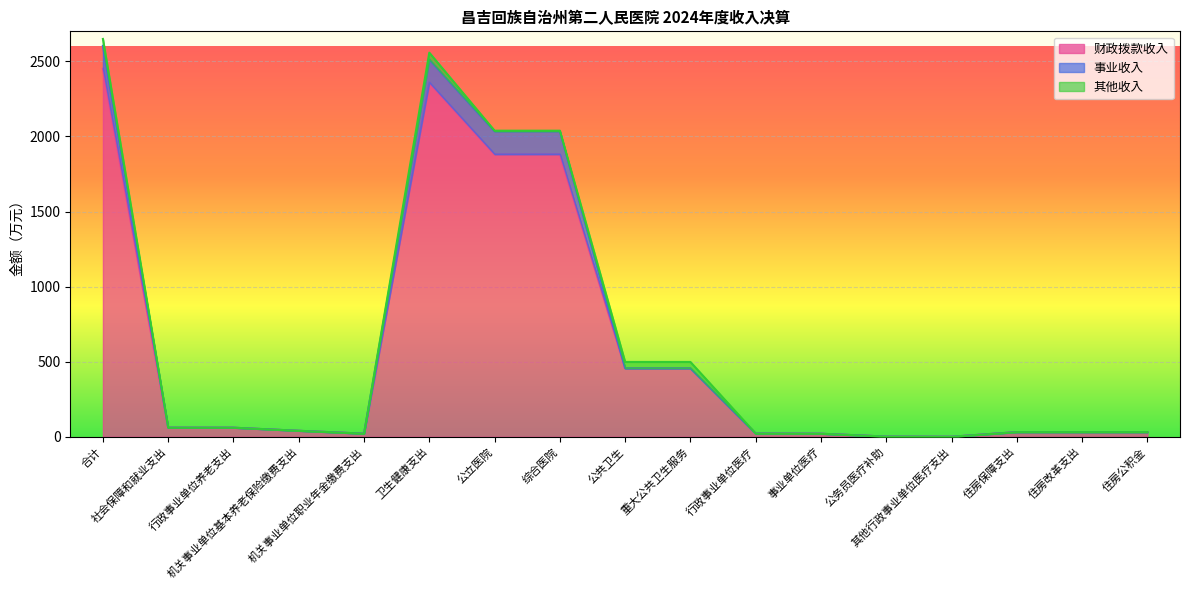

What is the label of the 14th point from the left?

其他行政事业单位医疗支出